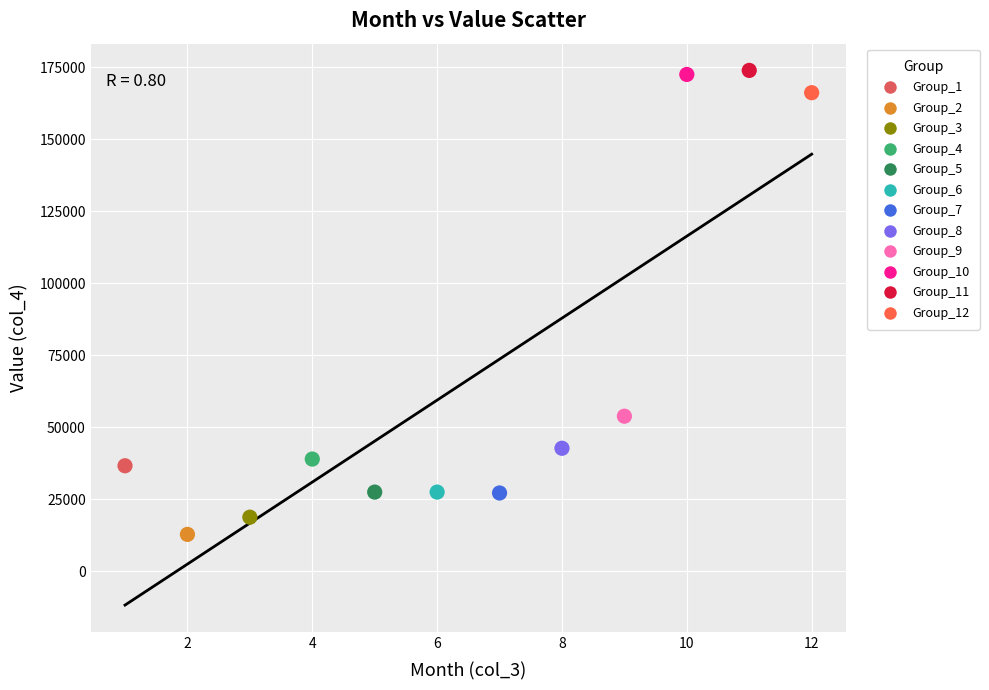

What are all the series names shown in the legend?

Group_1, Group_2, Group_3, Group_4, Group_5, Group_6, Group_7, Group_8, Group_9, Group_10, Group_11, Group_12